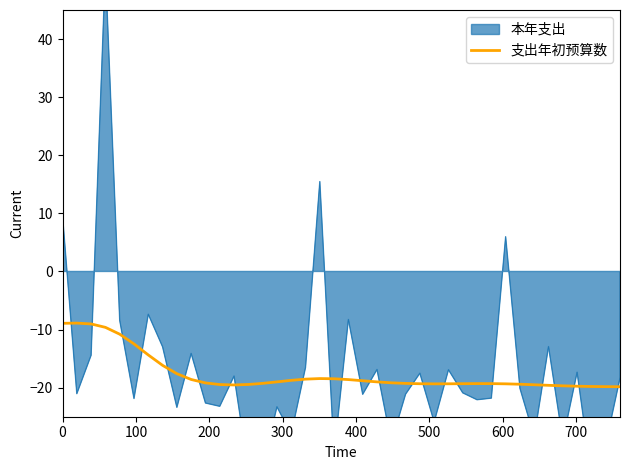

What is the lowest value of the 支出年初预算数 series?

-19.8